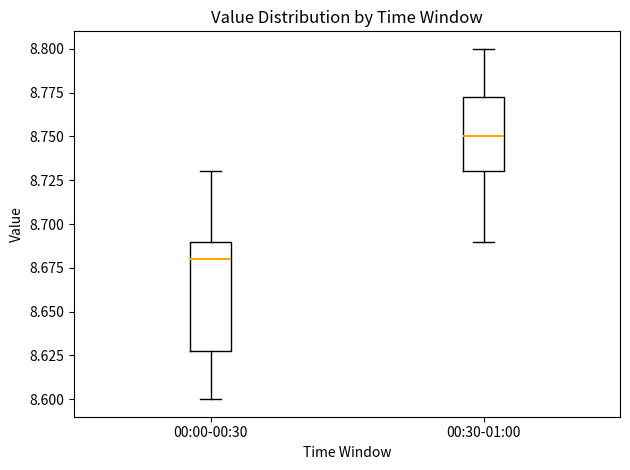

Comparing the boxes themselves (not the whiskers), which one is the tallest?

00:00-00:30